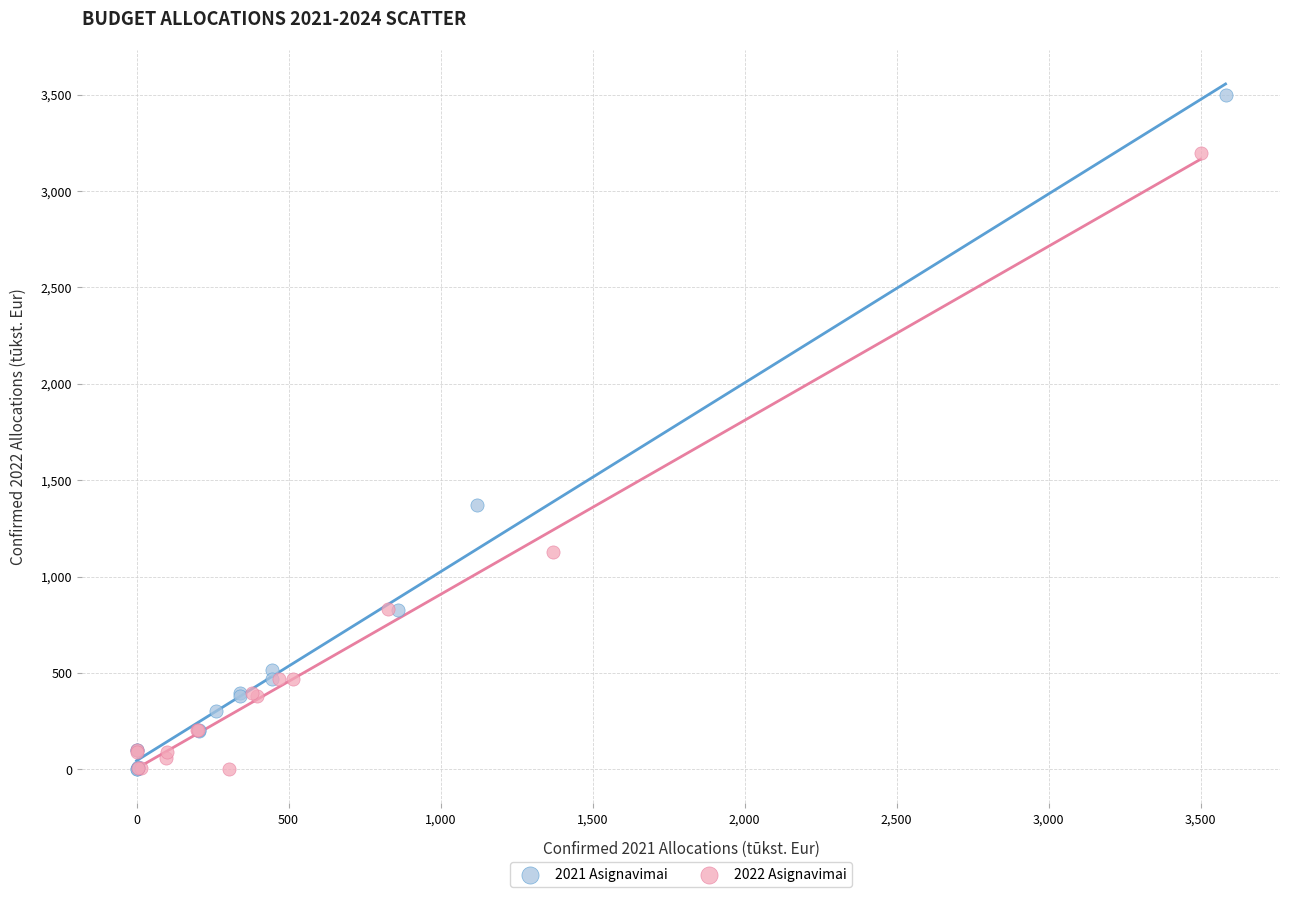

Which series contains the highest Y value?

2021 Asignavimai